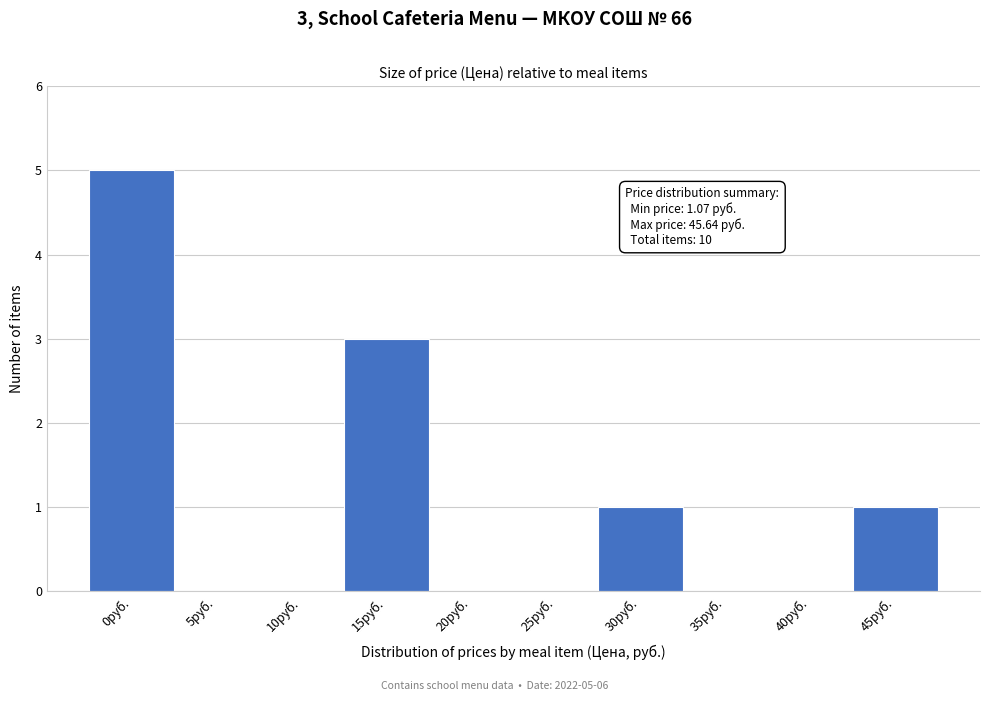

Reading left to right, transcribe all the data shown in this chart.

0руб.=5	5руб.=0	10руб.=0	15руб.=3	20руб.=0	25руб.=0	30руб.=1	35руб.=0	40руб.=0	45руб.=1